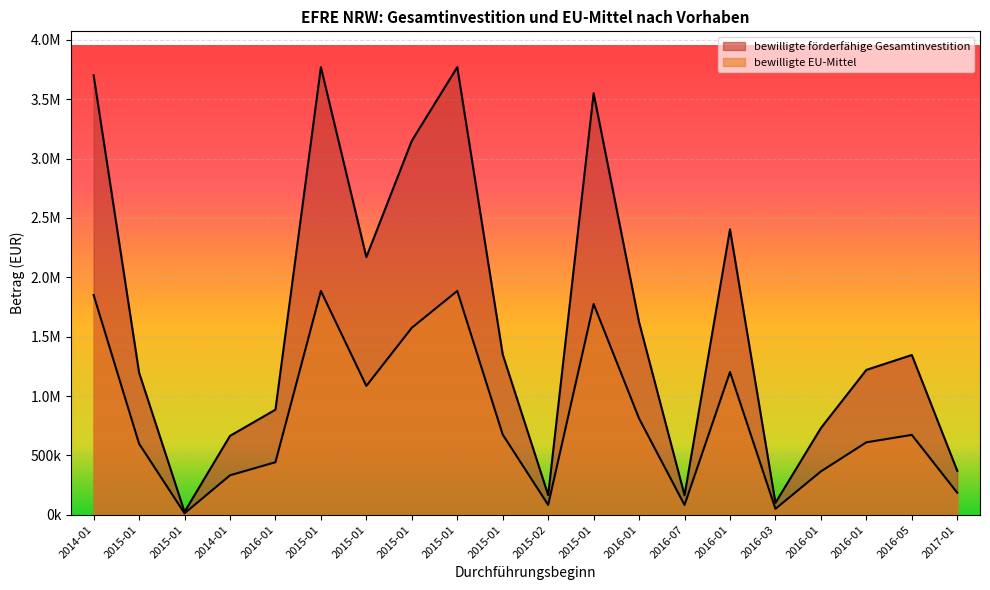

How many values in the bewilligte EU-Mittel series are below 672702?

10